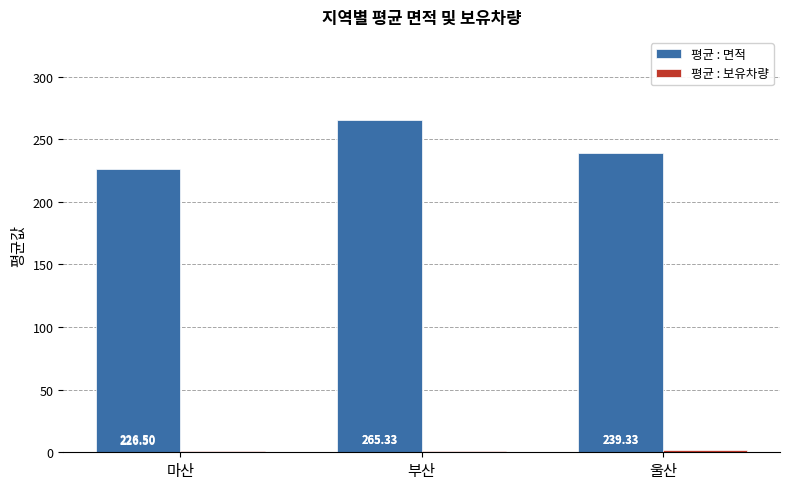

What is the maximum value shown in the chart?

265.3